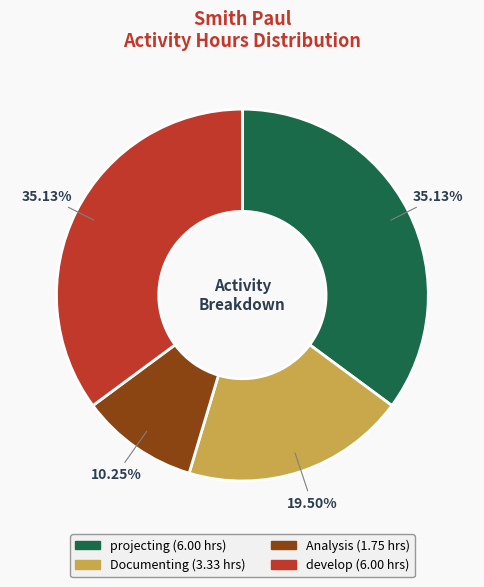

Is there any slice that represents more than half of the pie?

No